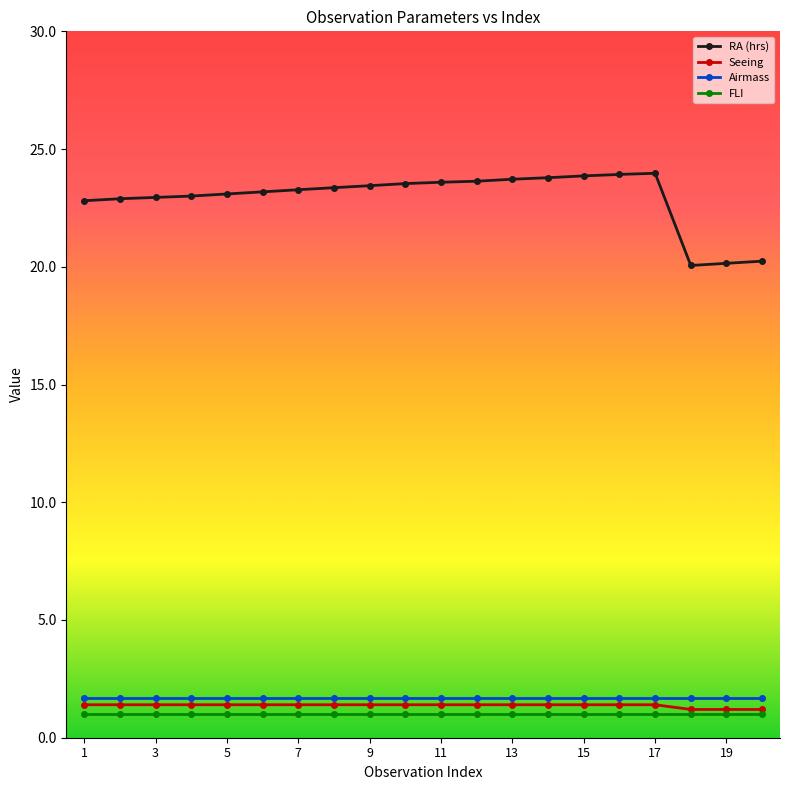

What is the lowest value of the RA (hrs) series?

20.1